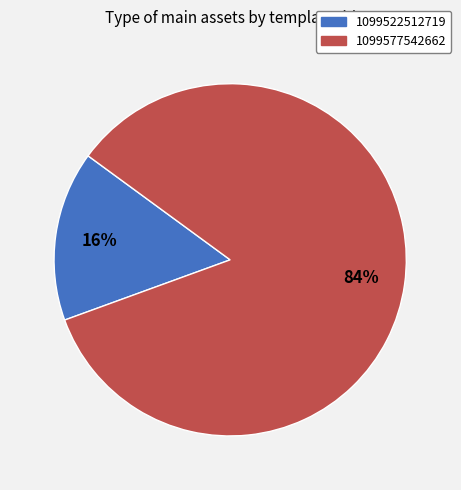

What is the majority slice?

1099577542662